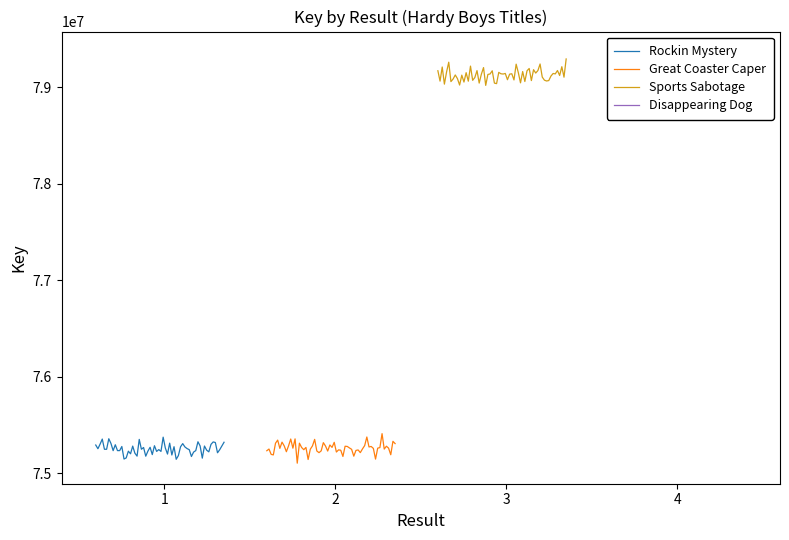

Does the chart have visible grid lines?

No